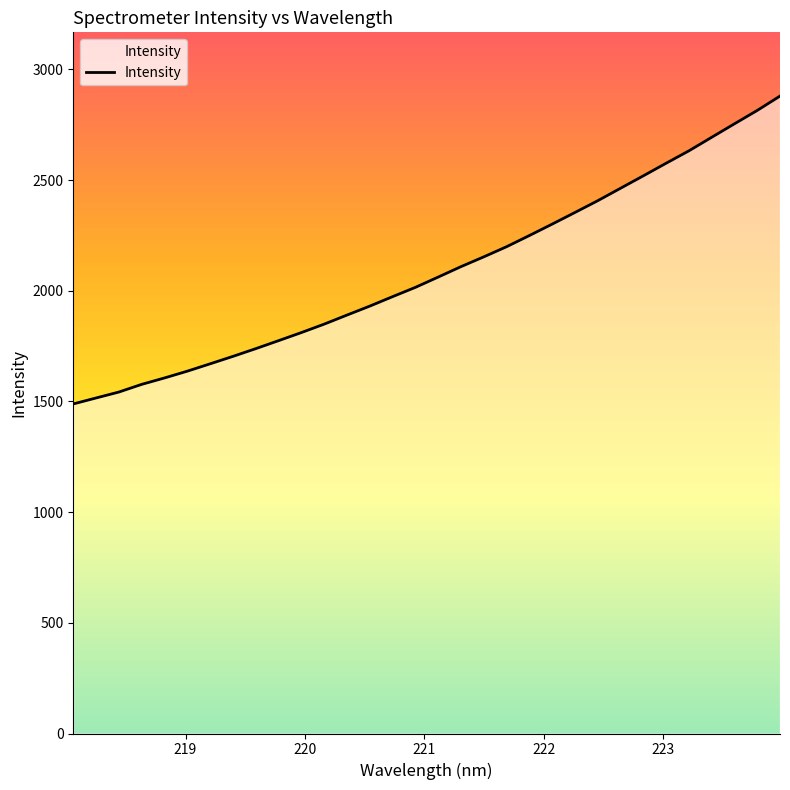

What is the smallest value displayed?

1489.0